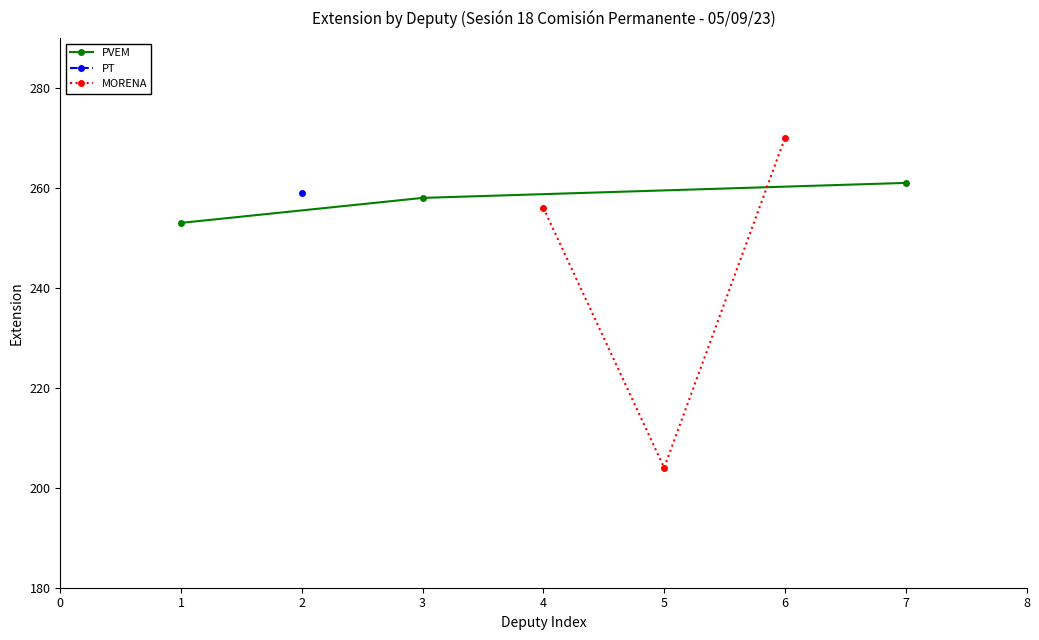

How many values in the PVEM series exceed 258?

1